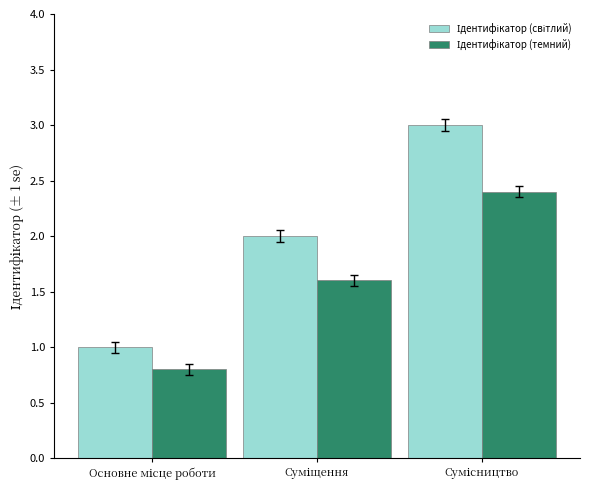

How many data points does each series have?

3